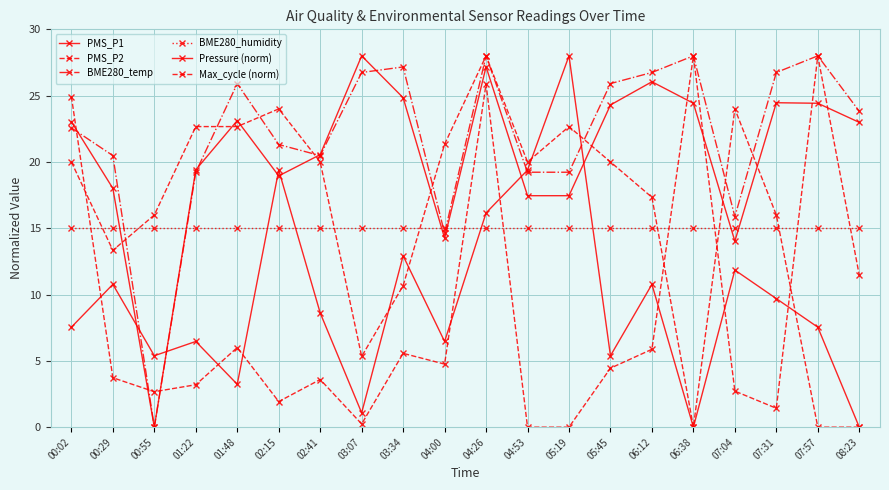

How many lines are shown in the chart?

6